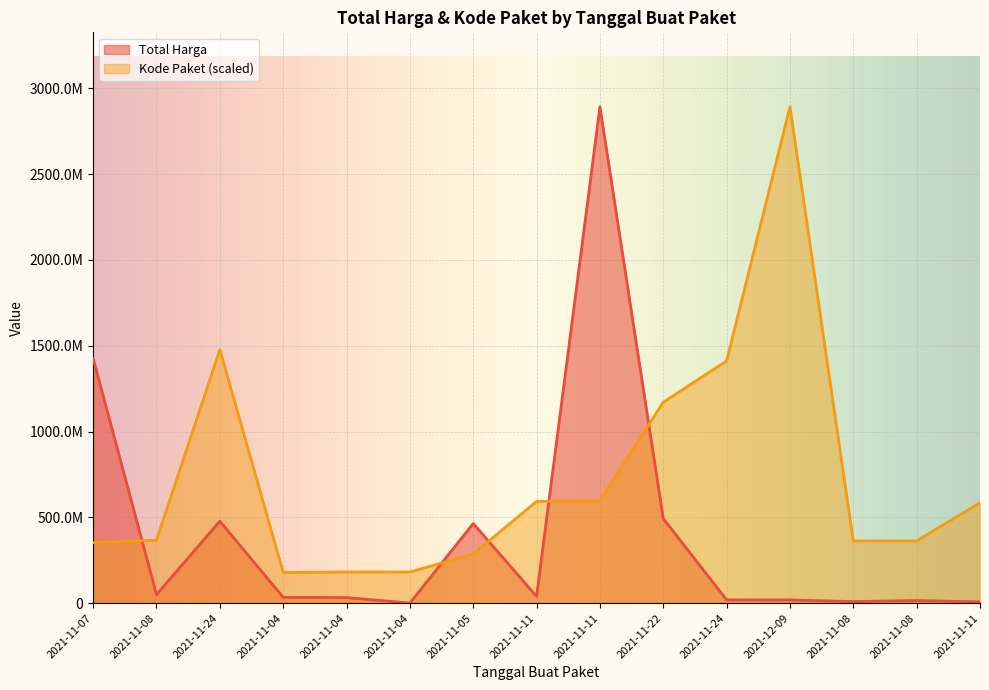

What is the sum of all Kode Paket values?

11000031515.9